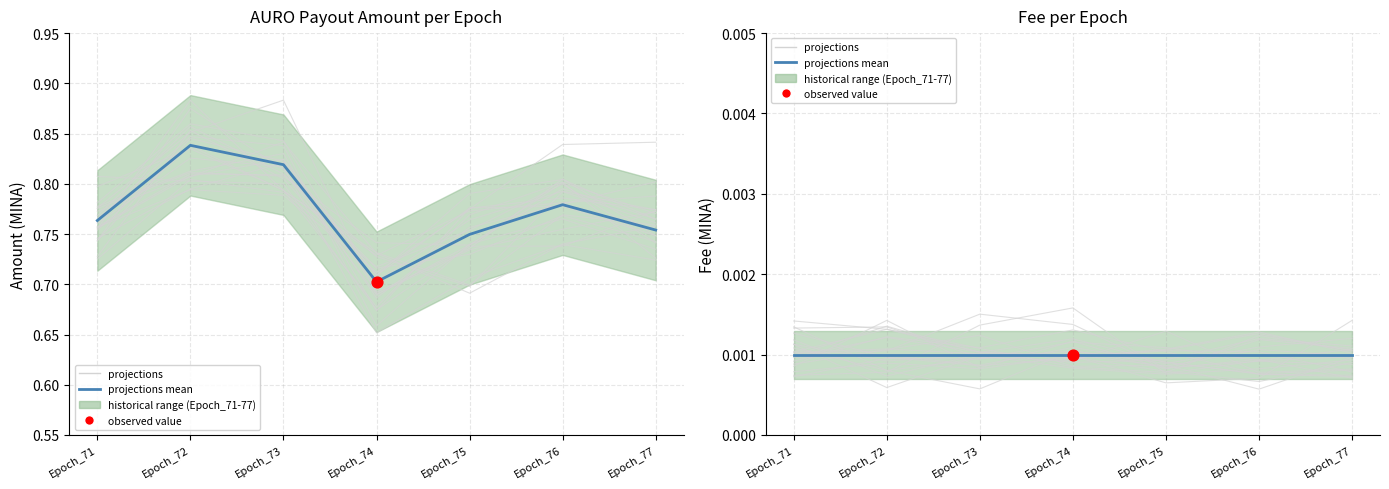

Is the value of projections at Epoch_72 greater than the value of projections mean at Epoch_75?

No